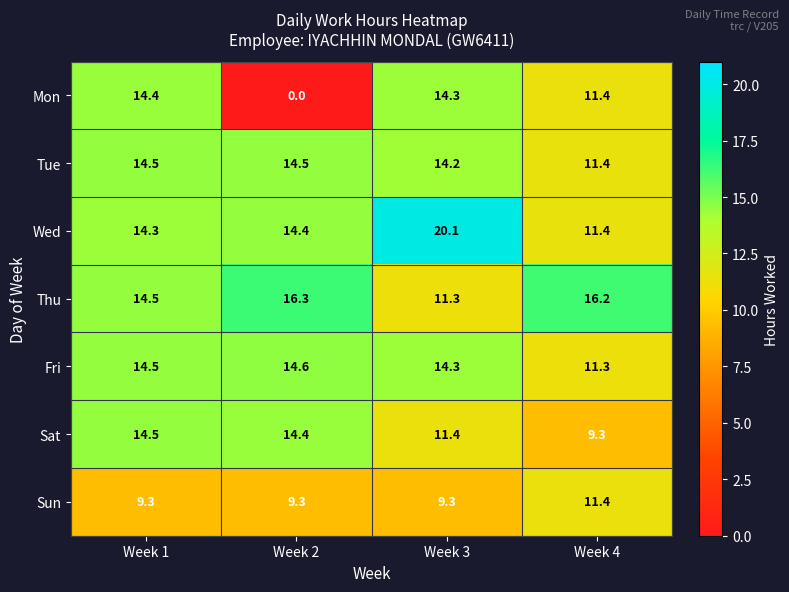

How many categories are shown in the chart?

4